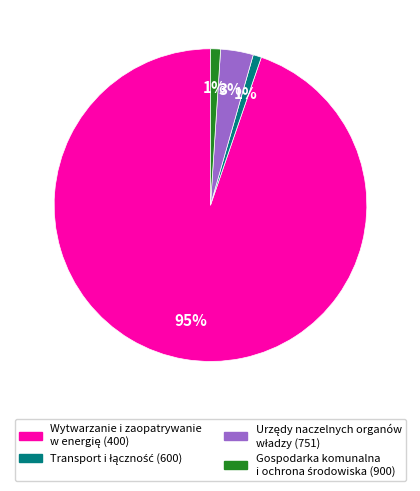

How many slices are in this pie chart?

4